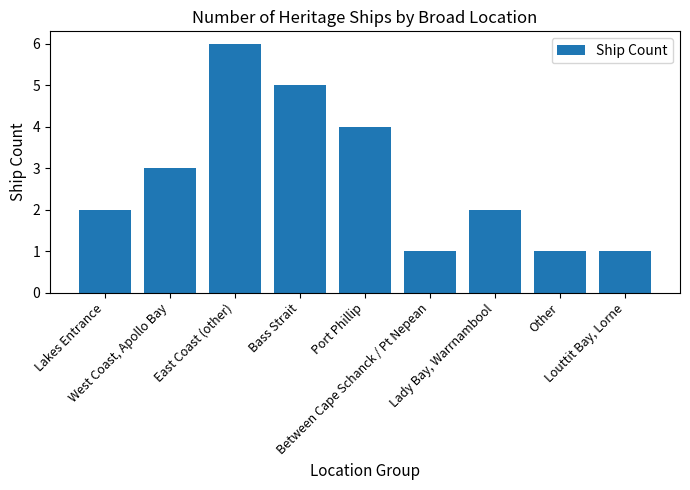

What is the value of the 9th bar from the left?

1